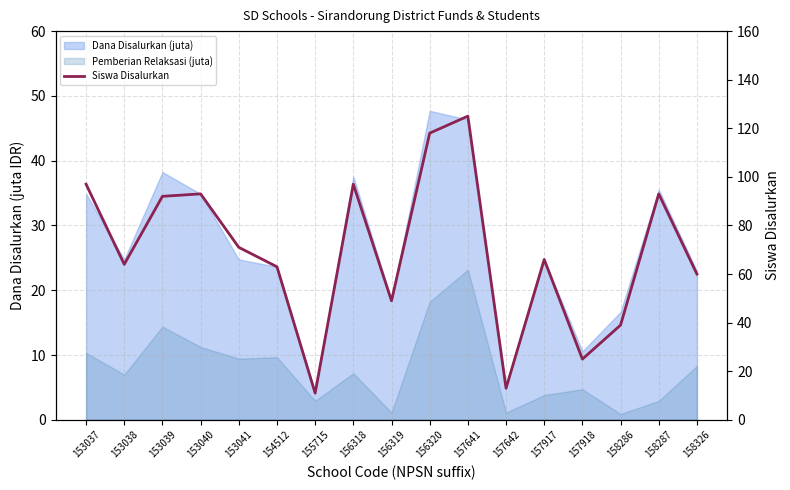

Reading right to left, what are all the values shown in this chart?

158326=60	158287=93	158286=39	157918=25	157917=66	157642=13	157641=125	156320=118	156319=49	156318=97	155715=11	154512=63	153041=71	153040=93	153039=92	153038=64	153037=97